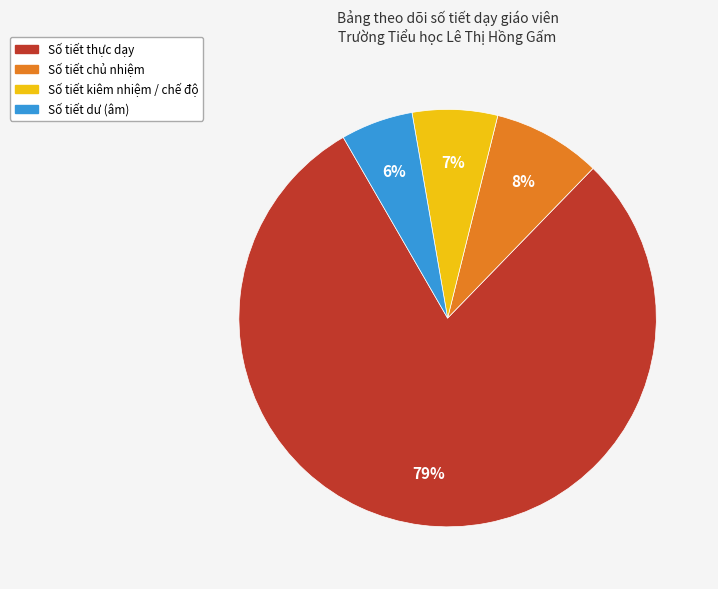

Is the sum of Số tiết chủ nhiệm and Số tiết kiêm nhiệm / chế độ greater than half?

No